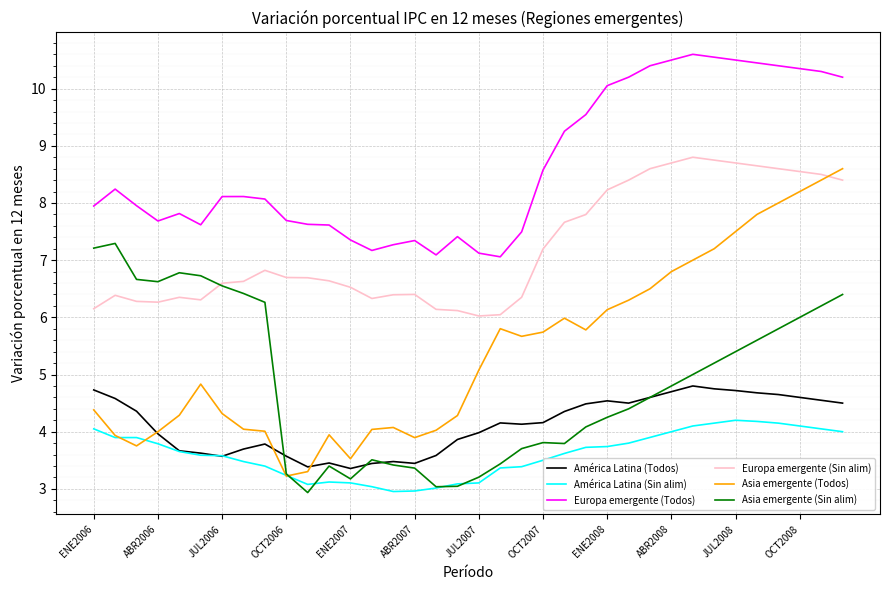

At how many categories does at least one series exceed 9?

14